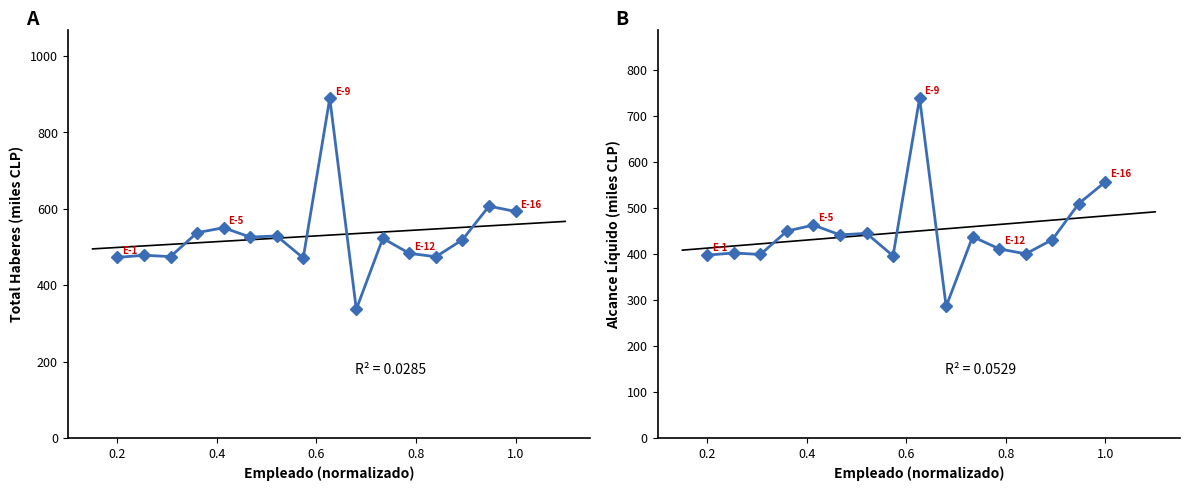

How many values in the Total Haberes (miles CLP) series exceed 522?

8